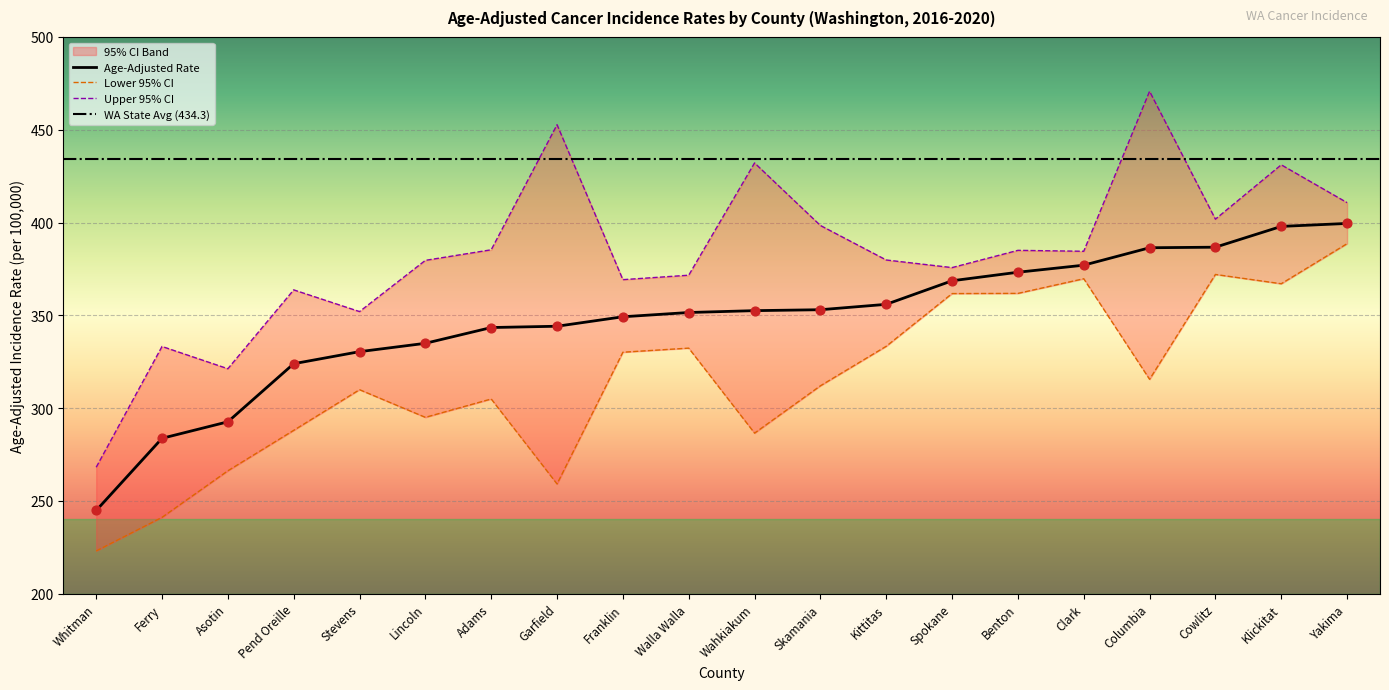

Which series contains the highest Y value?

Upper 95% CI